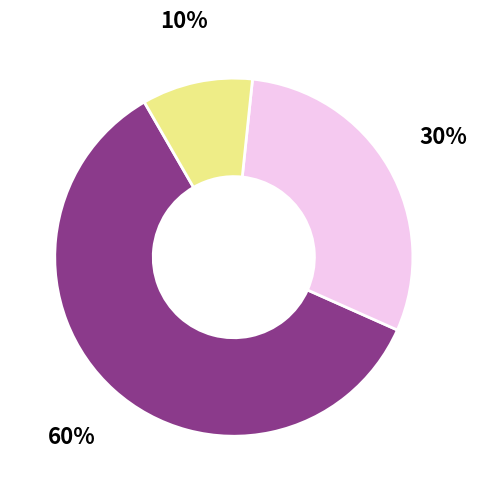

Is there a majority slice in this chart?

Yes